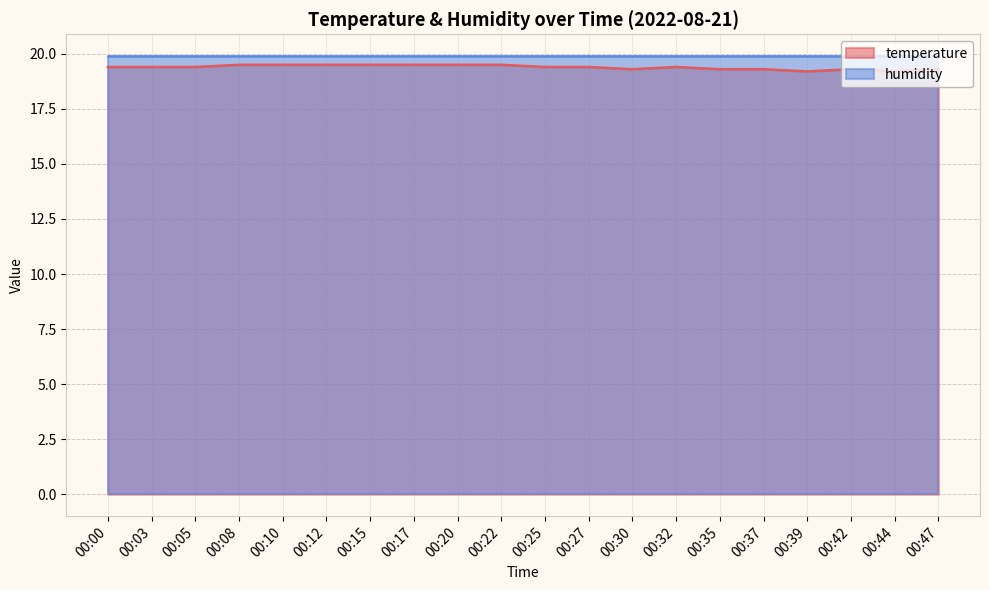

Reading right to left, list all the values displayed in this chart.

19.3	19.2	19.3	19.2	19.3	19.3	19.4	19.3	19.4	19.4	19.5	19.5	19.5	19.5	19.5	19.5	19.5	19.4	19.4	19.4